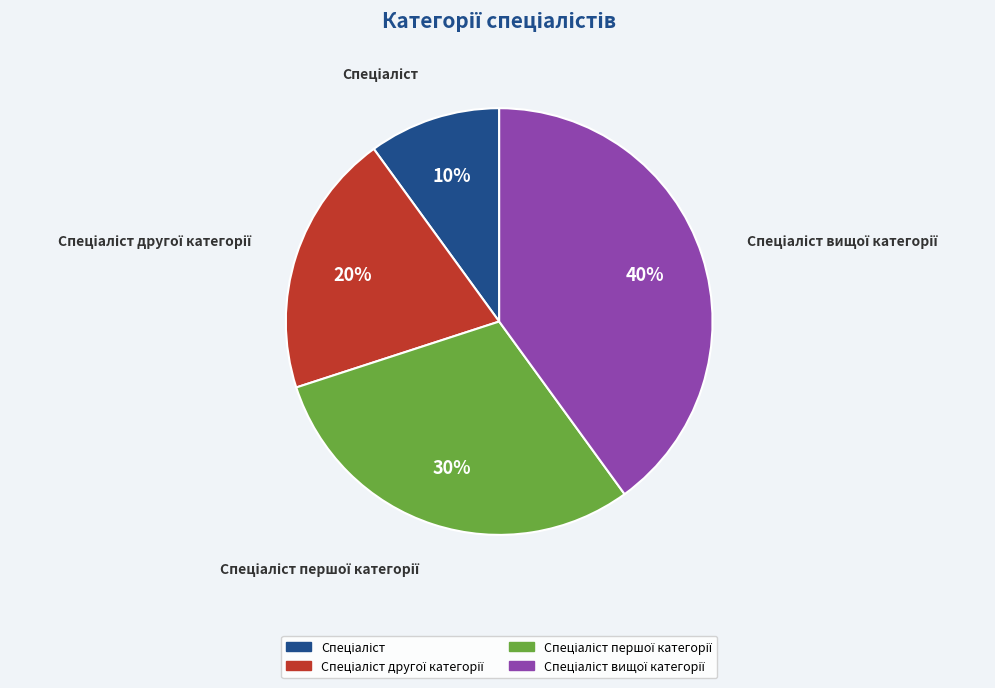

Is there any slice that represents more than half of the pie?

No